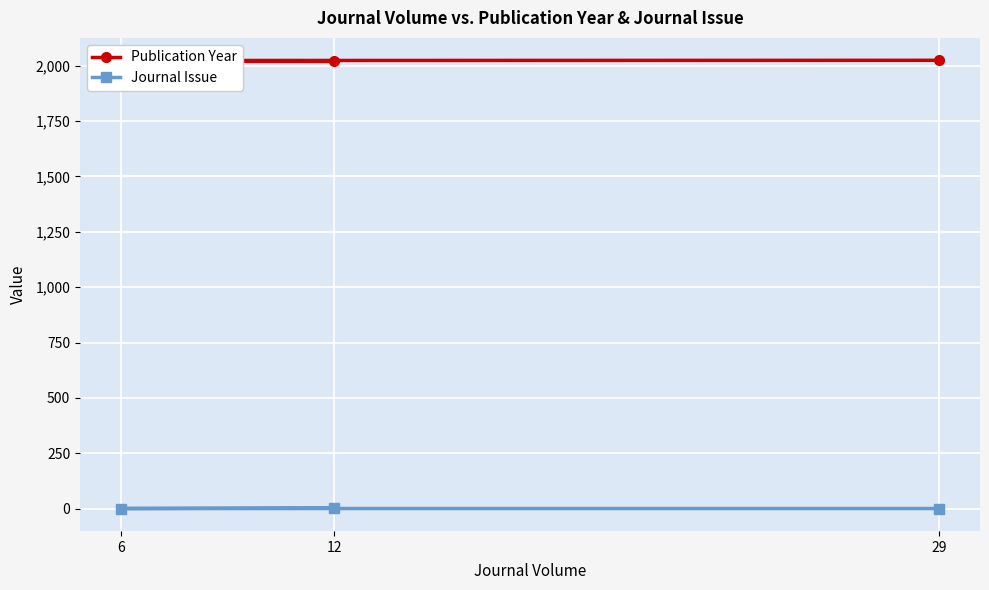

What is the difference between the Publication Year values at 12 and 6?

4